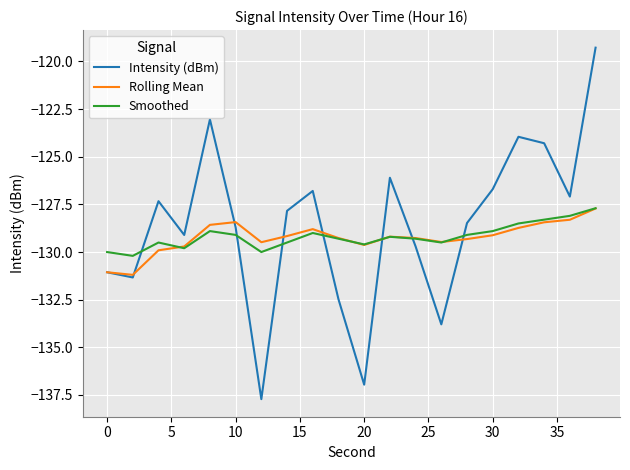

What is the greatest value displayed?

-119.3